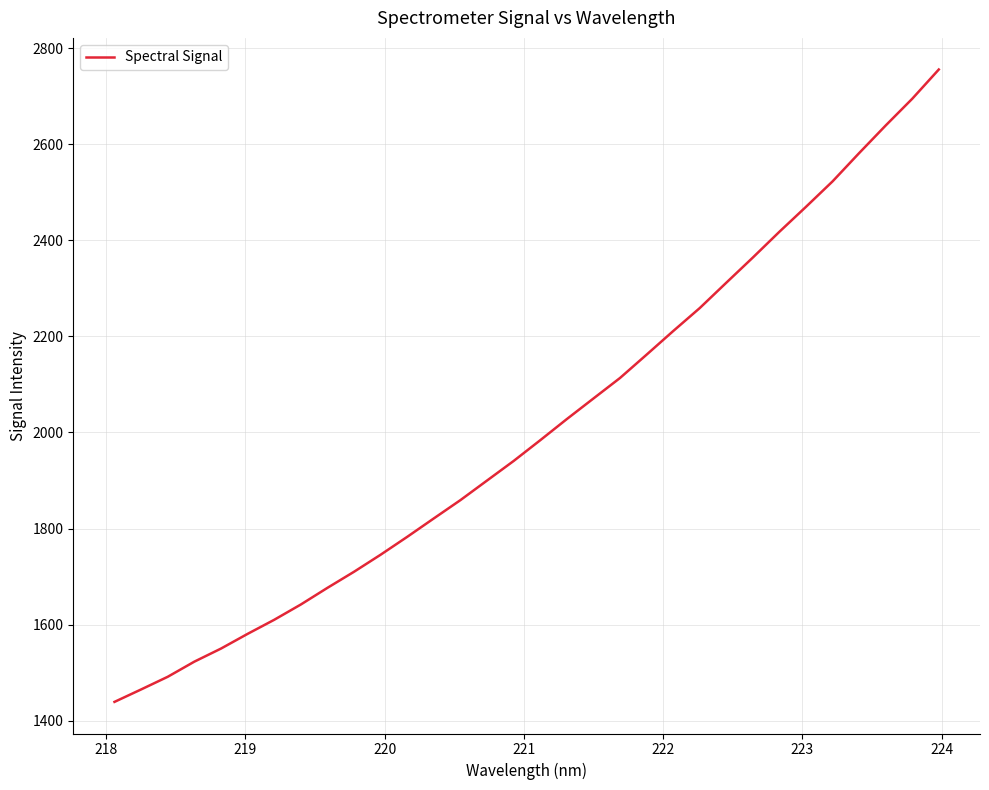

What is the maximum value shown in the chart?

2755.3